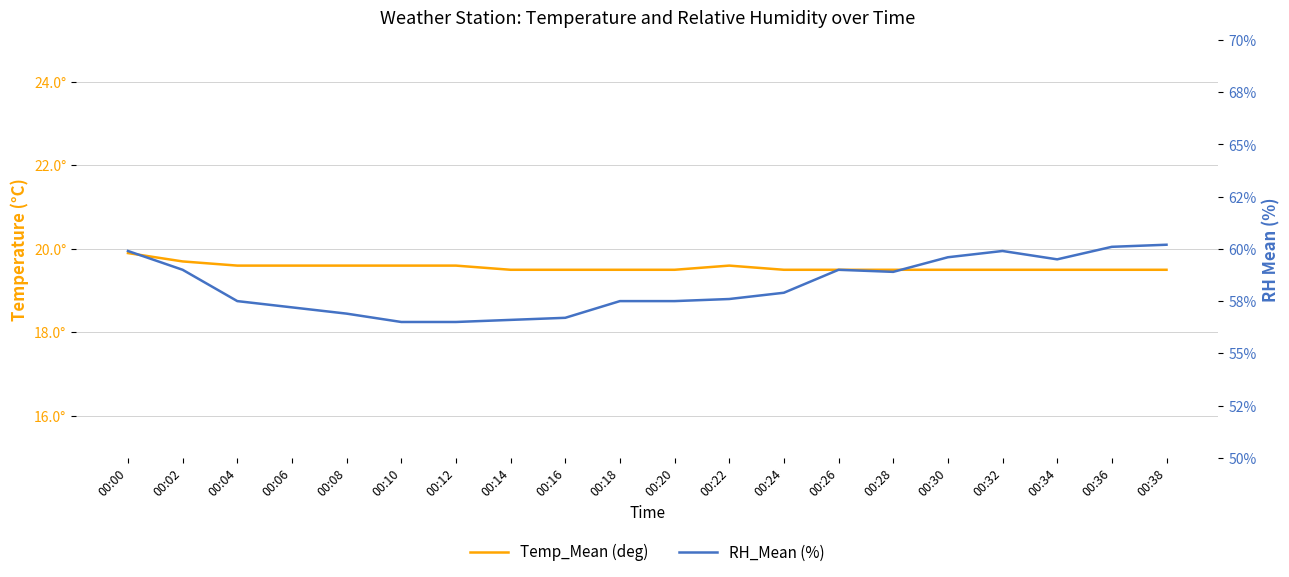

In Temp_Mean (deg), how many points are higher than both neighbors (excluding endpoints)?

1